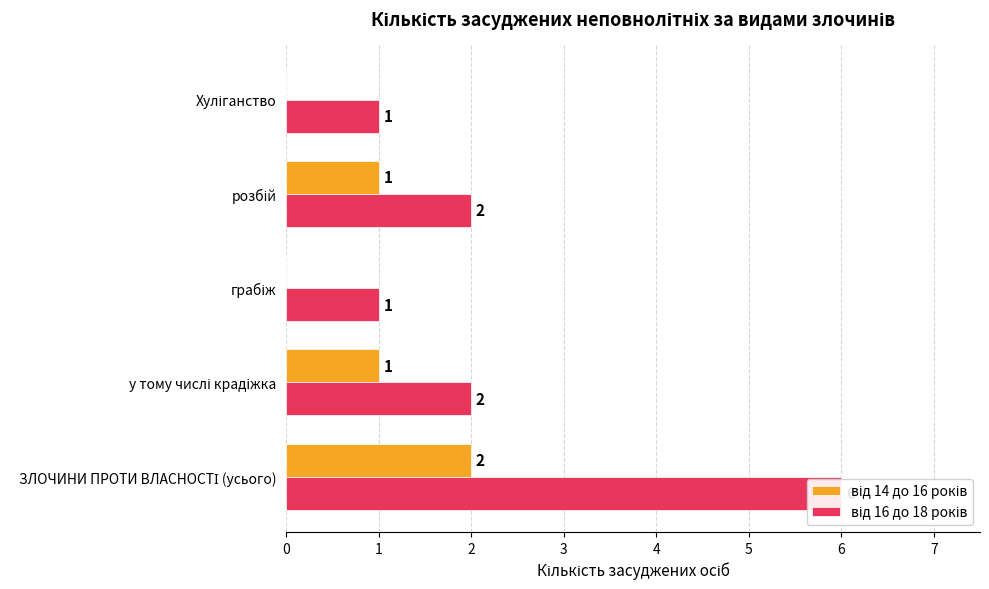

Reading left to right, transcribe all the data shown in this chart.

від 14 до 16 років: 2	1	0	1	0
від 16 до 18 років: 6	2	1	2	1